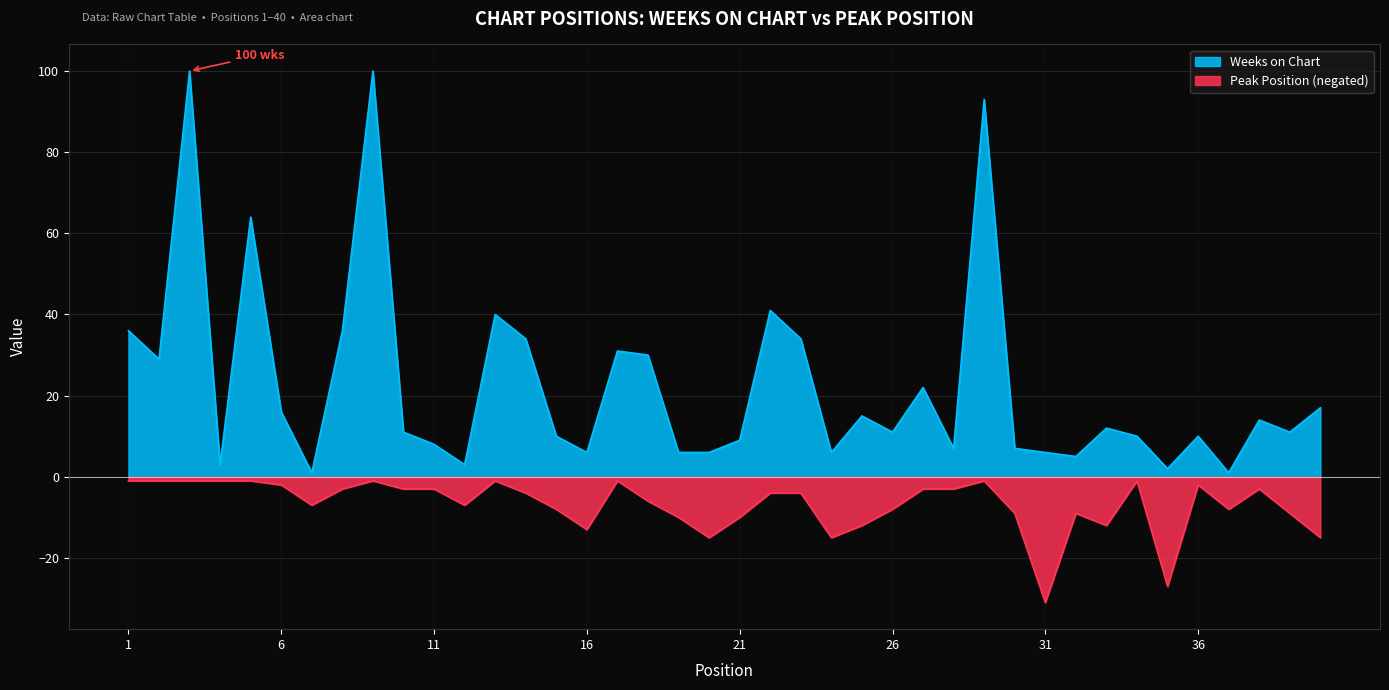

Reading left to right, what are all the values shown in this chart?

Weeks on Chart: 1=36	2=29	3=100	4=3	5=64	6=16	7=1	8=36	9=100	10=11	11=8	12=3	13=40	14=34	15=10	16=6	17=31	18=30	19=6	20=6	21=9	22=41	23=34	24=6	25=15	26=11	27=22	28=7	29=93	30=7	31=6	32=5	33=12	34=10	35=2	36=10	37=1	38=14	39=11	40=17
Peak Position: 1=-1	2=-1	3=-1	4=-1	5=-1	6=-2	7=-7	8=-3	9=-1	10=-3	11=-3	12=-7	13=-1	14=-4	15=-8	16=-13	17=-1	18=-6	19=-10	20=-15	21=-10	22=-4	23=-4	24=-15	25=-12	26=-8	27=-3	28=-3	29=-1	30=-9	31=-31	32=-9	33=-12	34=-1	35=-27	36=-2	37=-8	38=-3	39=-9	40=-15